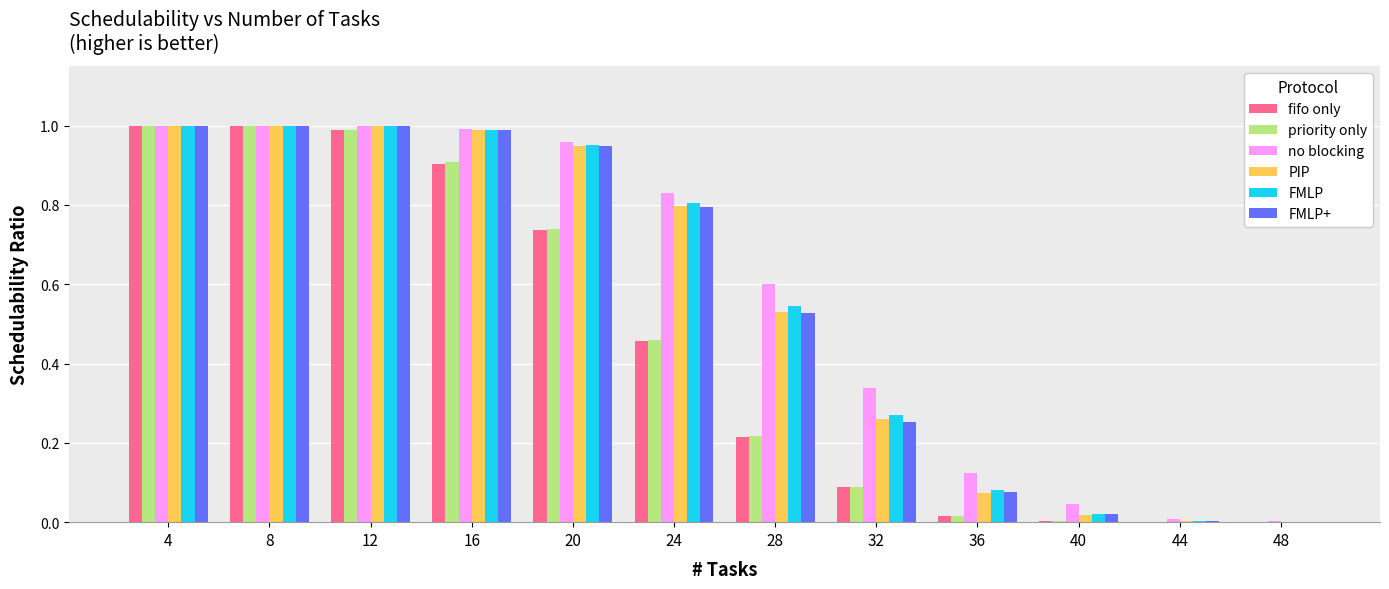

True or false: no blocking has a value of 1.0 at 8.

True